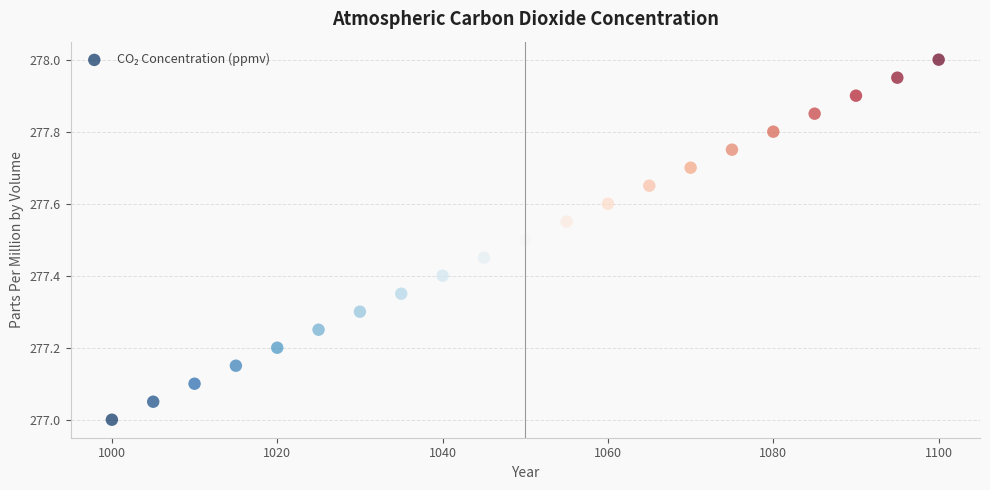

What is the range of X values (max minus min)?

100.0